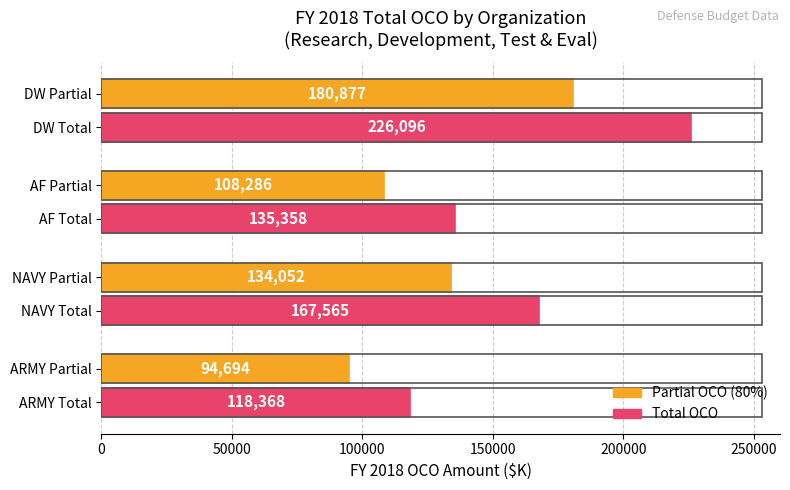

What is the difference between the highest and lowest values at NAVY Partial?

33513.0